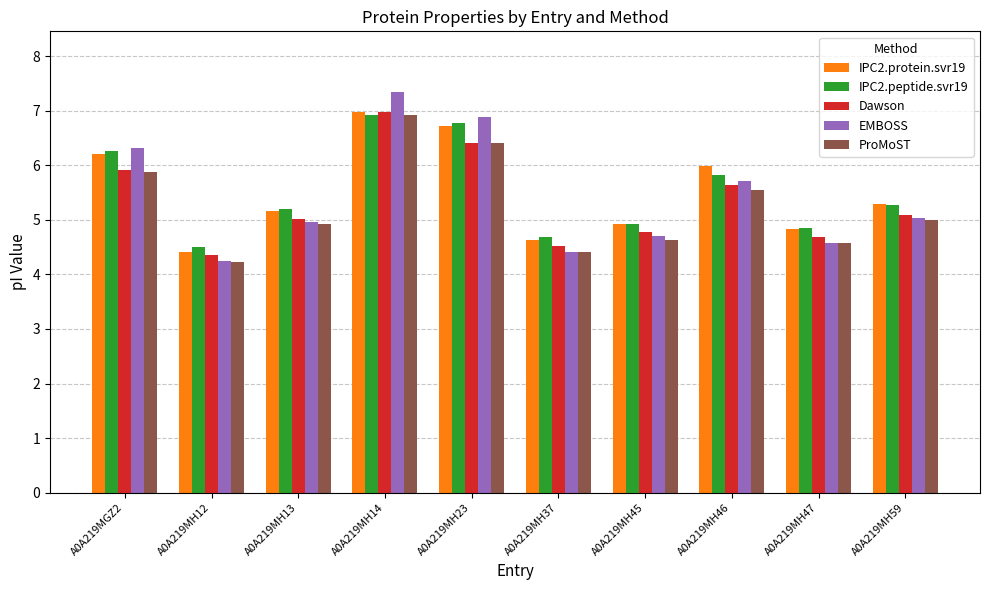

At which category is the sum across all series the highest?

A0A219MH14